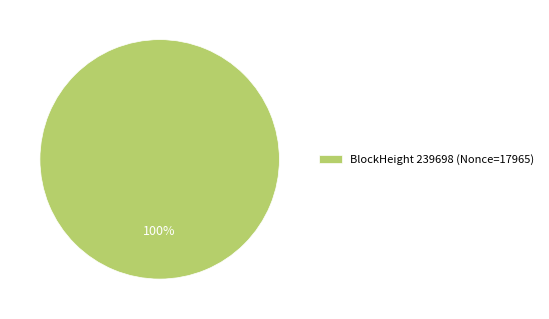

Count the number of slices in the pie.

1